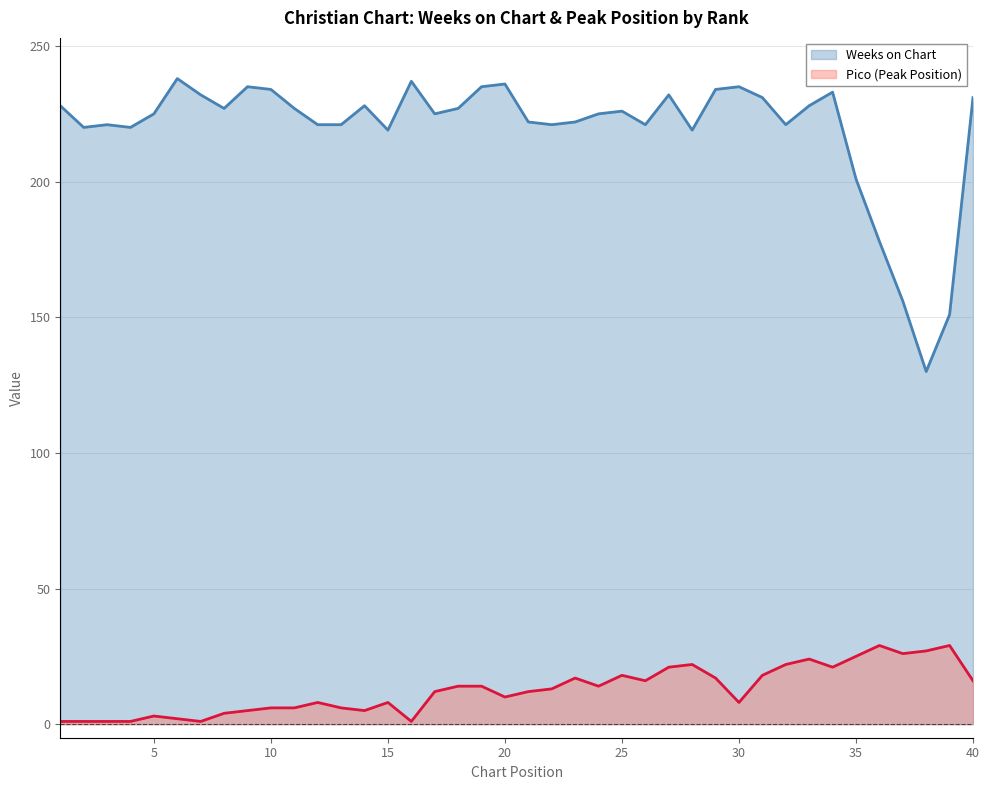

True or false: Weeks on Chart and Pico cross at least once.

False